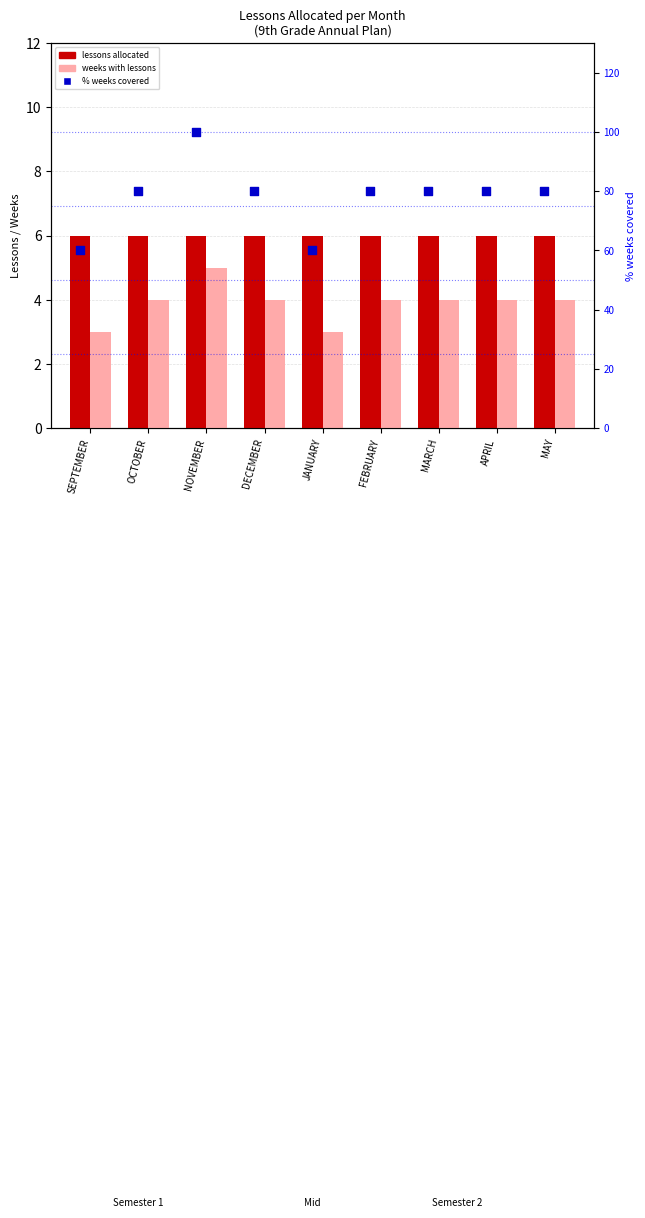

Which series has the largest total across all categories?

% weeks covered